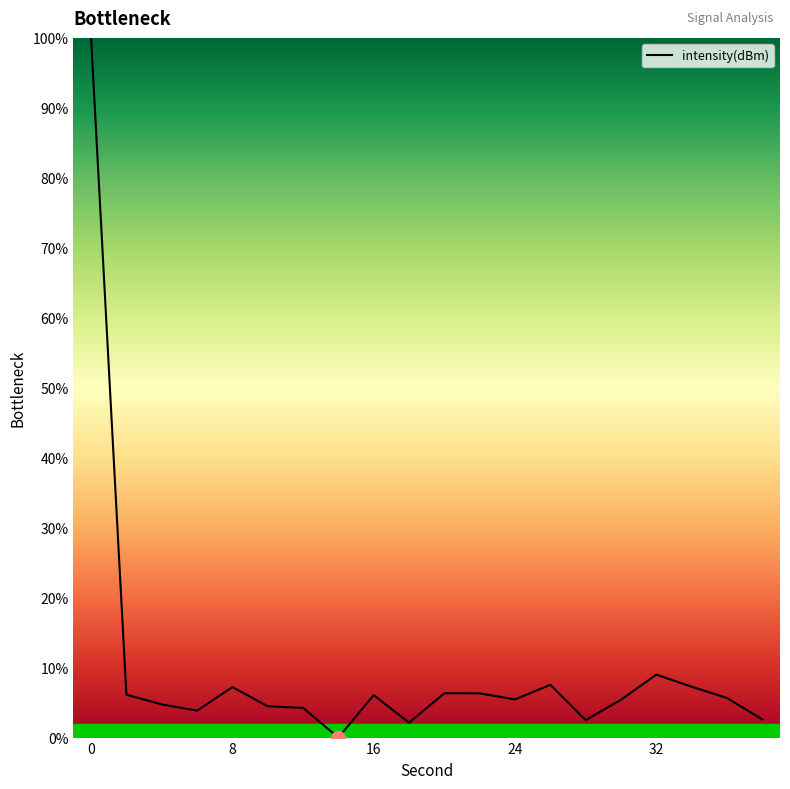

What is the difference between the maximum and minimum values?

100.0